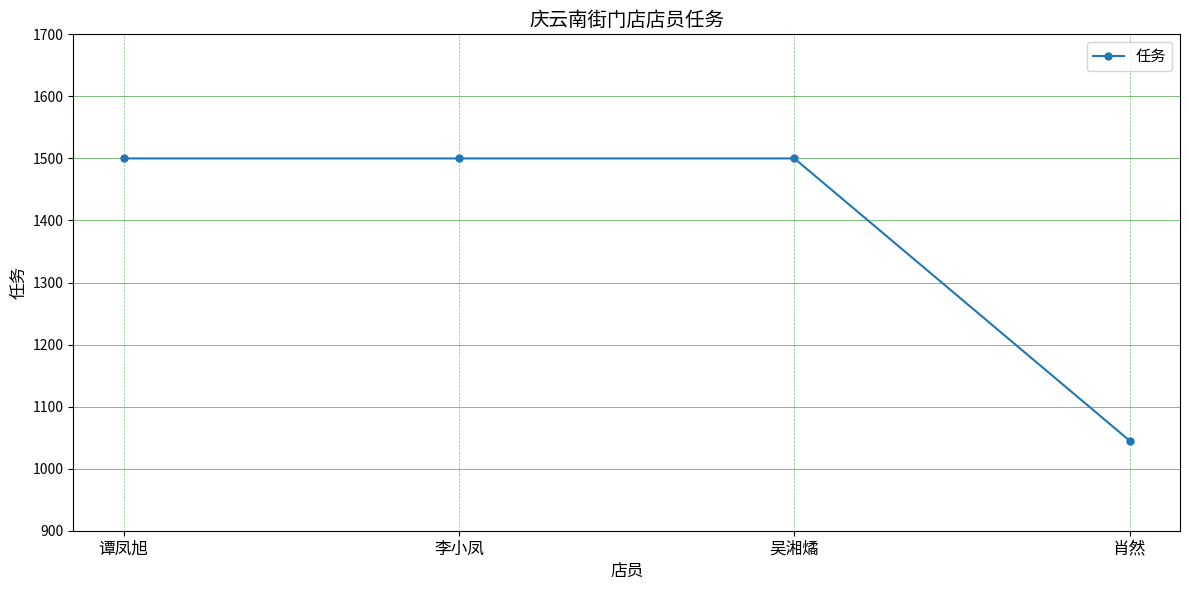

Count the number of data series in this chart.

1